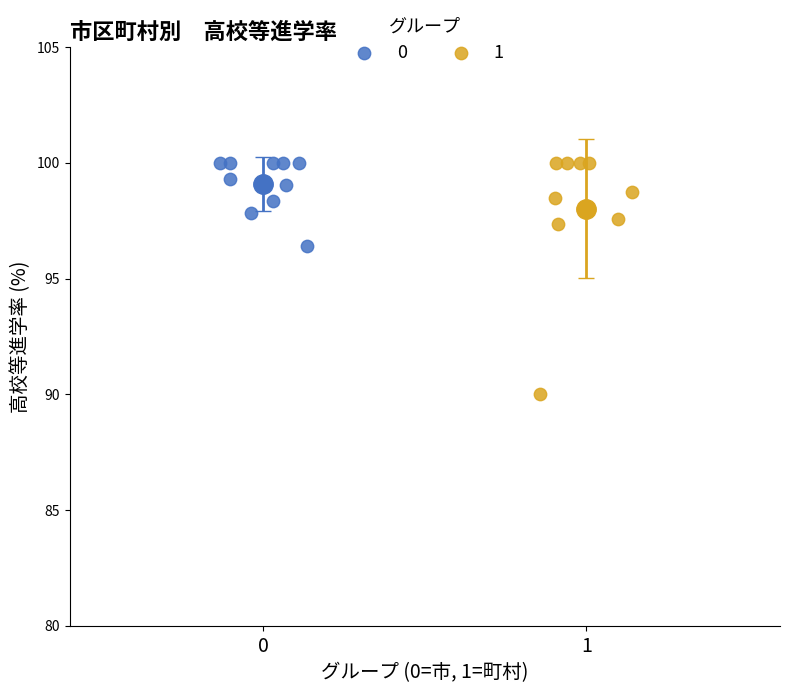

What are all the series names shown in the legend?

0, 1